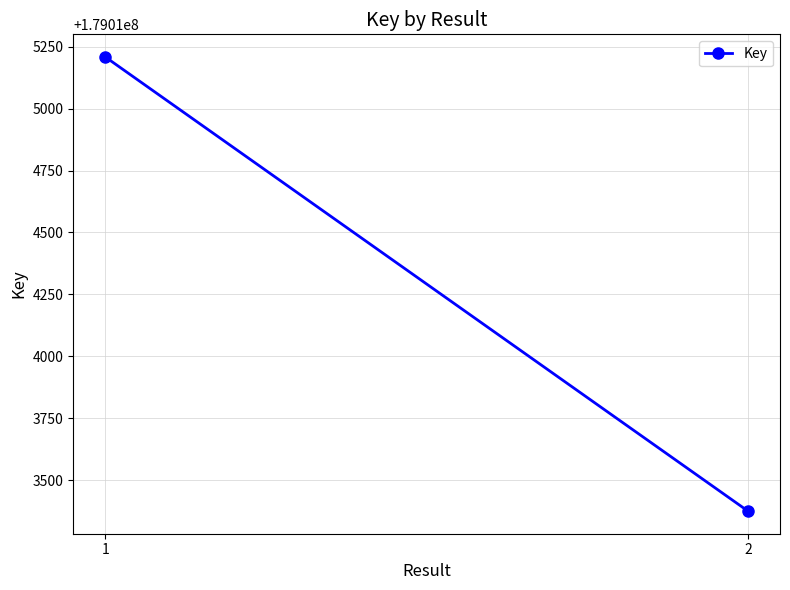

The value at 1 is 82899883. True or false?

False